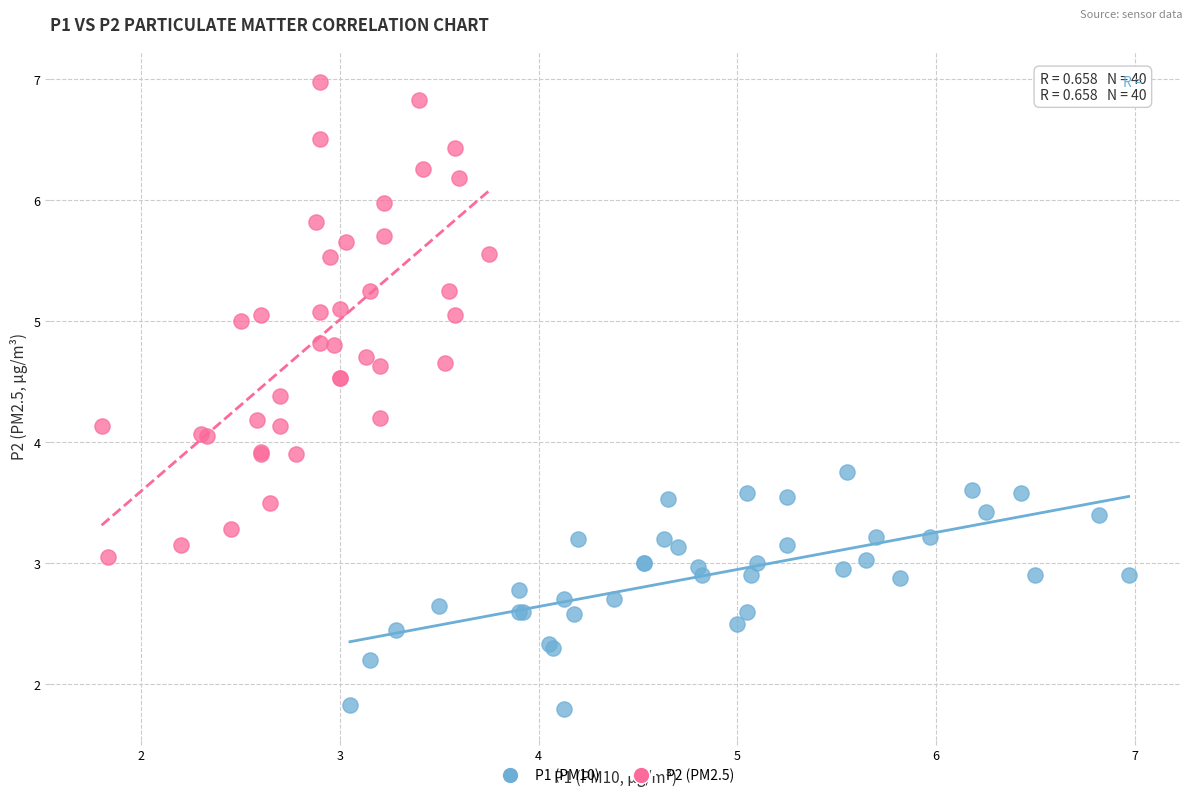

Which series reaches the maximum Y coordinate?

P2 (PM2.5)